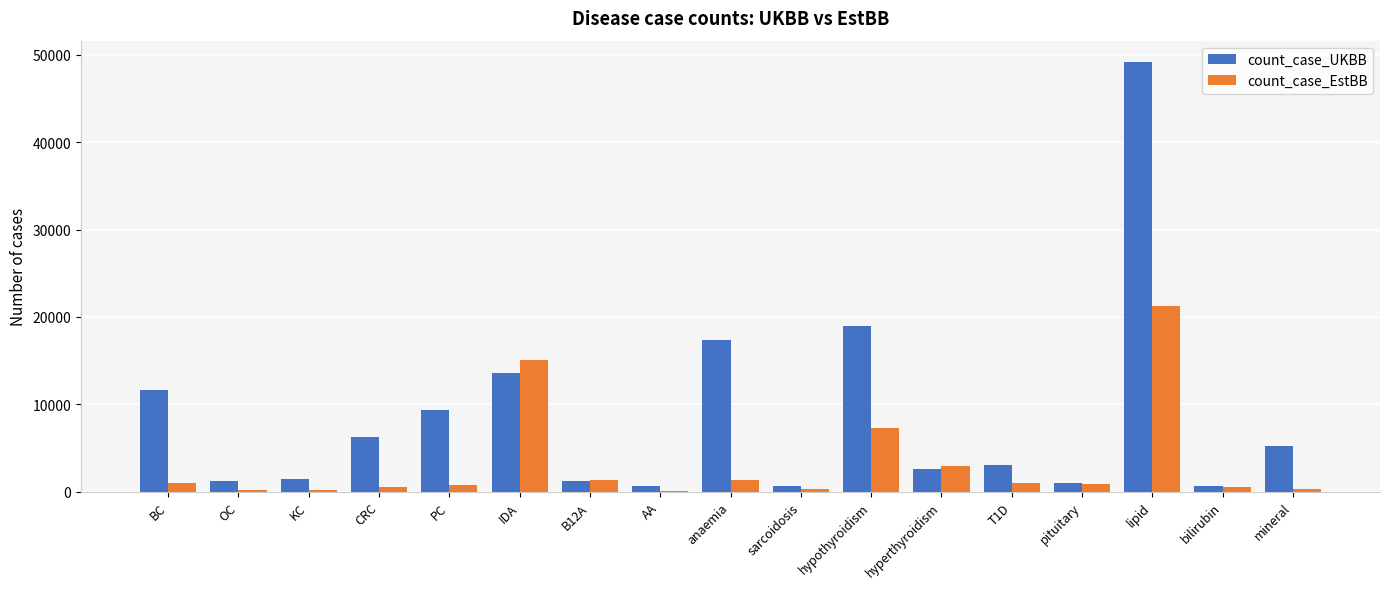

Between hyperthyroidism and bilirubin, which series saw the biggest shift?

count_case_EstBB